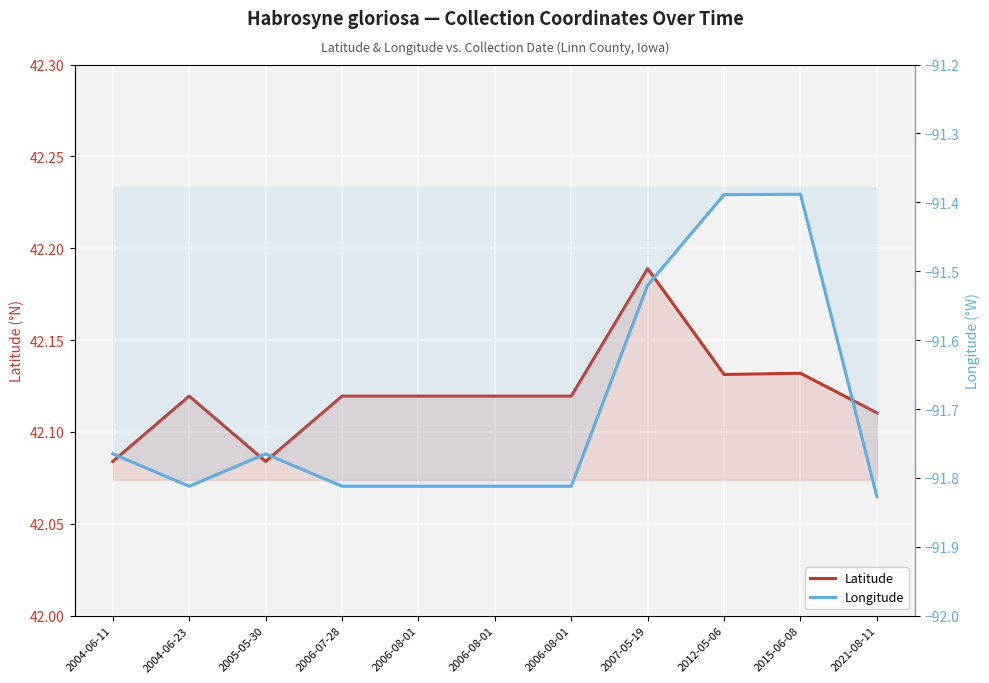

True or false: Longitude and Latitude intersect in this chart.

False